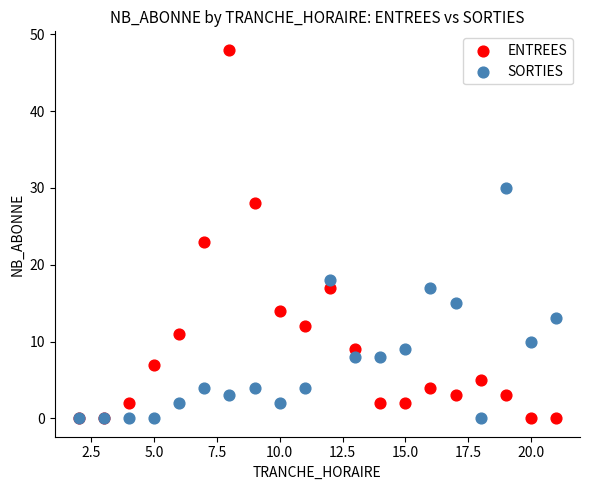

In the ENTREES series, what Y value is closest to 24?

23